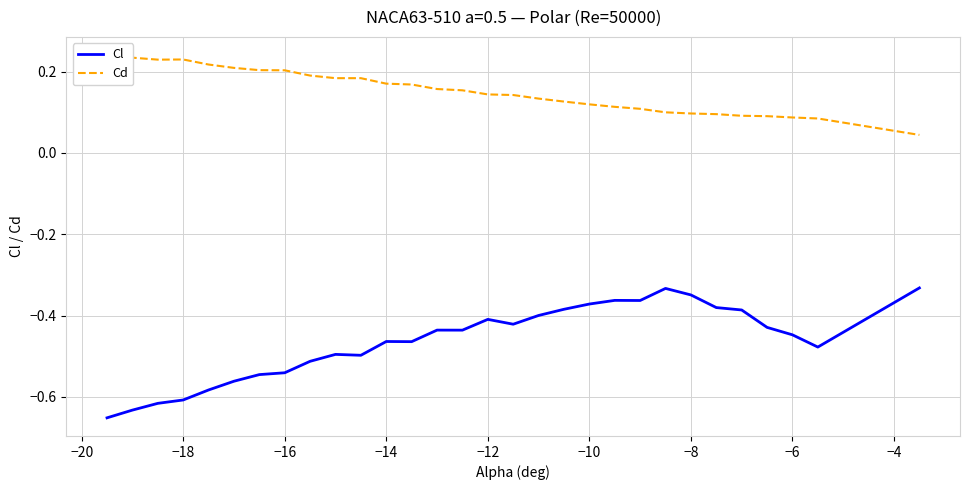

What are all the series names shown in the legend?

Cl, Cd